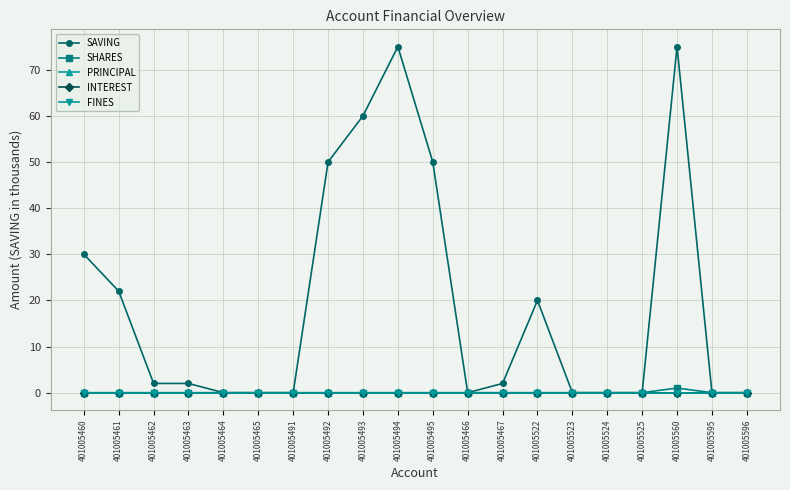

At how many categories does at least one series exceed 3?

8